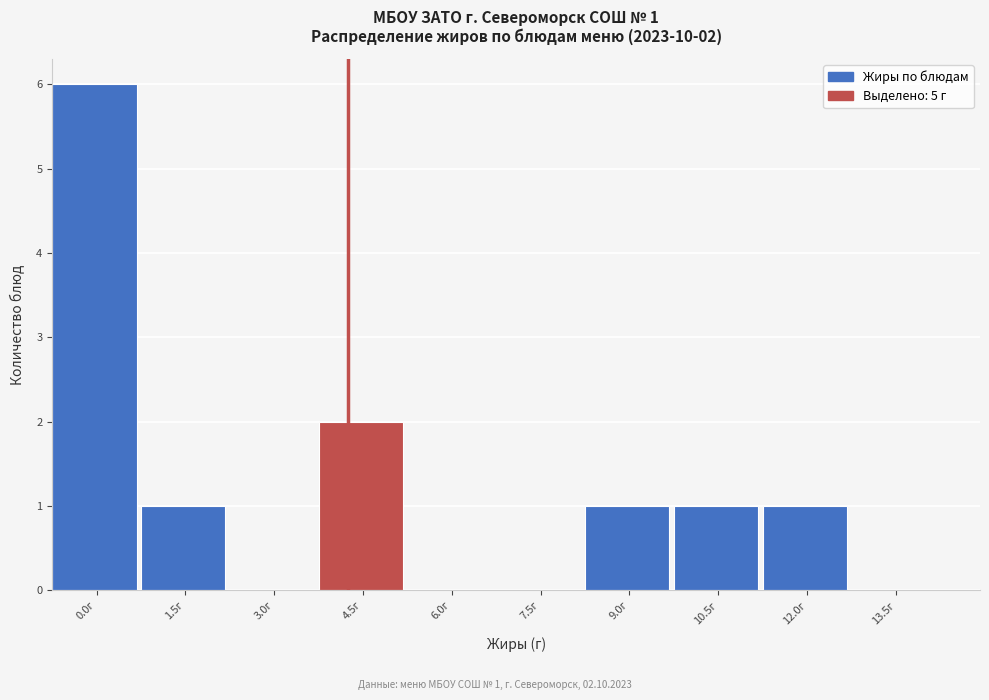

Reading right to left, extract all data points from this chart.

13.5г=0	12.0г=1	10.5г=1	9.0г=1	7.5г=0	6.0г=0	4.5г=2	3.0г=0	1.5г=1	0.0г=6